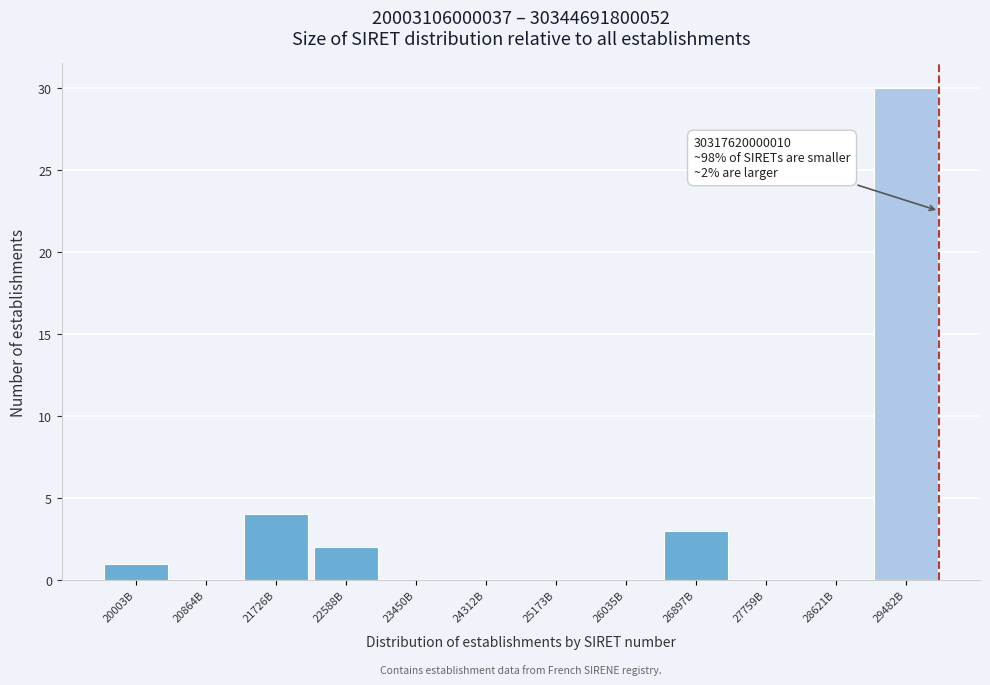

Reading left to right, transcribe all the data shown in this chart.

20003B=1	20864B=0	21726B=4	22588B=2	23450B=0	24312B=0	25173B=0	26035B=0	26897B=3	27759B=0	28621B=0	29482B=30